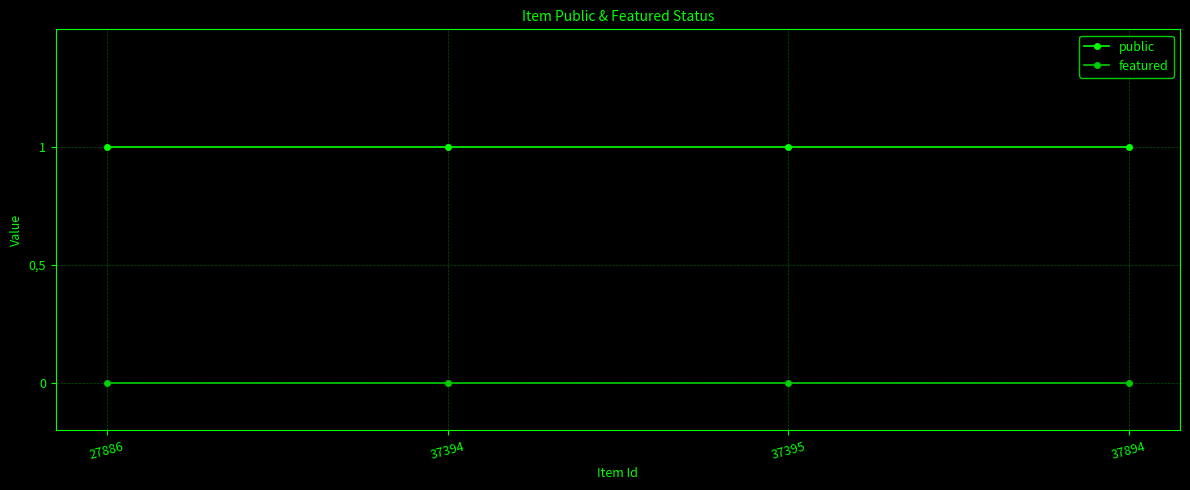

True or false: featured and public intersect in this chart.

False